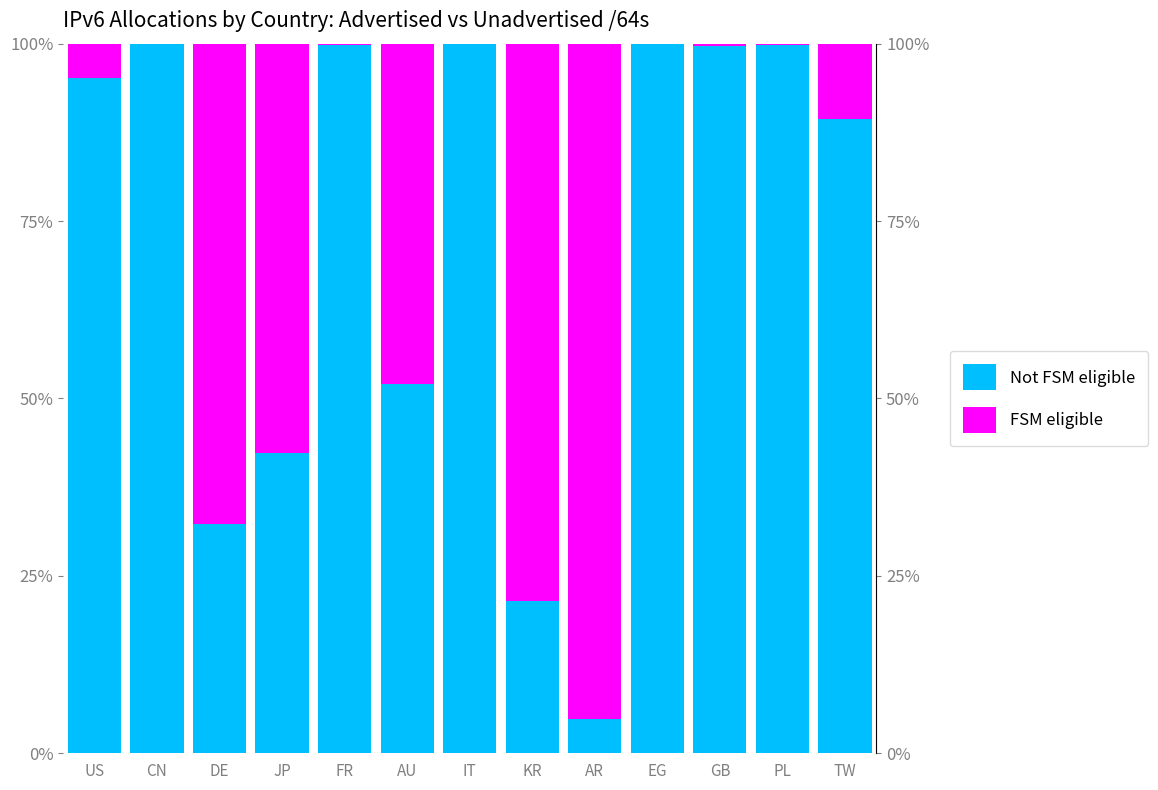

Which category has the highest value across all series?

EG